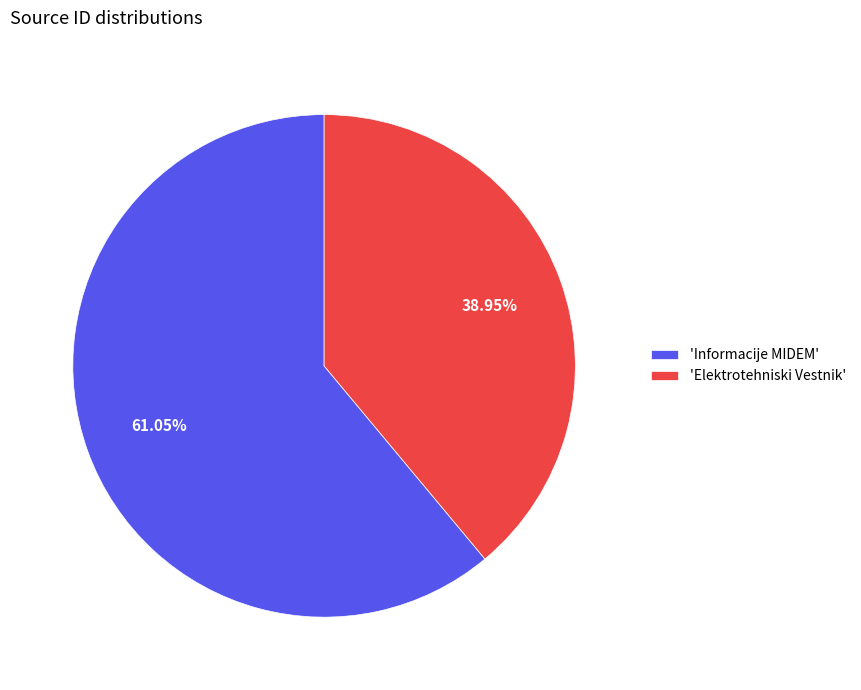

Combined, do 'Elektrotehniski Vestnik' and 'Informacije MIDEM' account for over 50%?

Yes